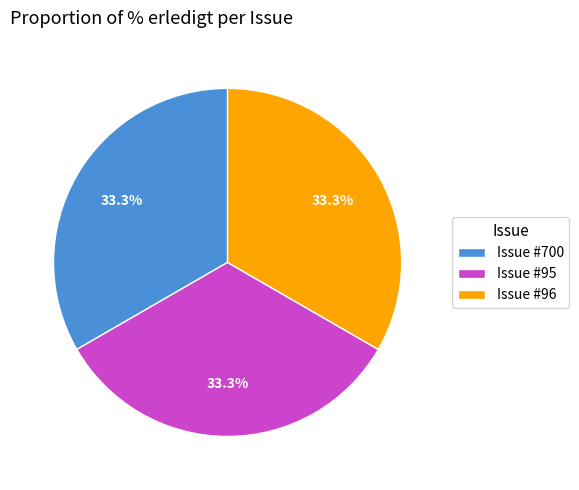

Is there any slice that represents more than half of the pie?

No